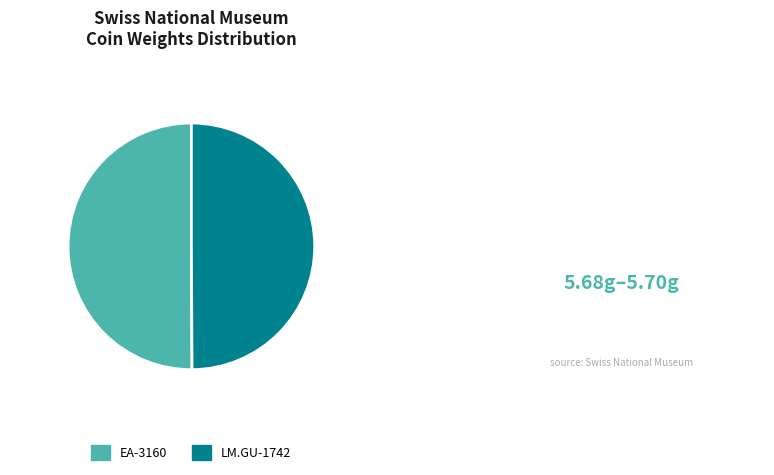

Is it true that LM.GU-1742 is 43% of the pie?

False